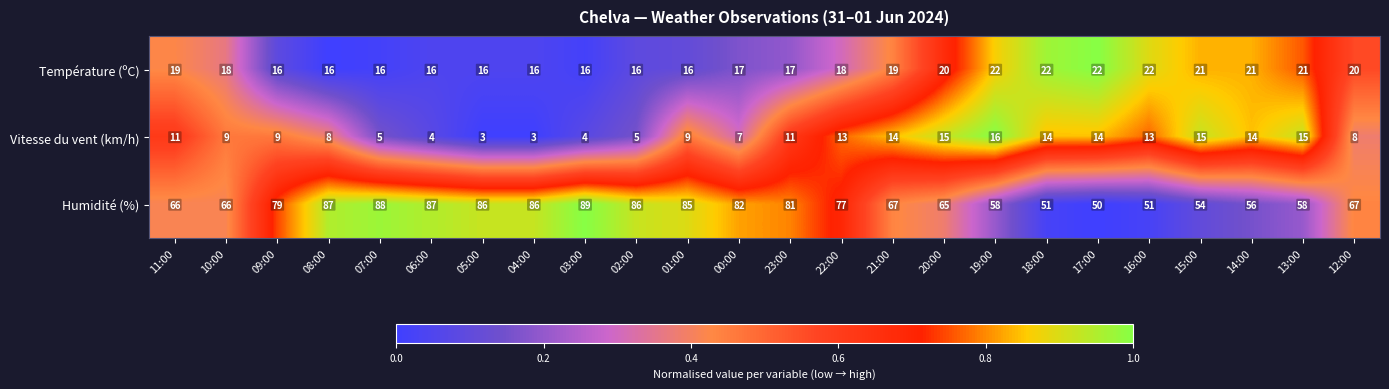

Read the Humidité (%) value at 03:00, to the nearest 5.

90